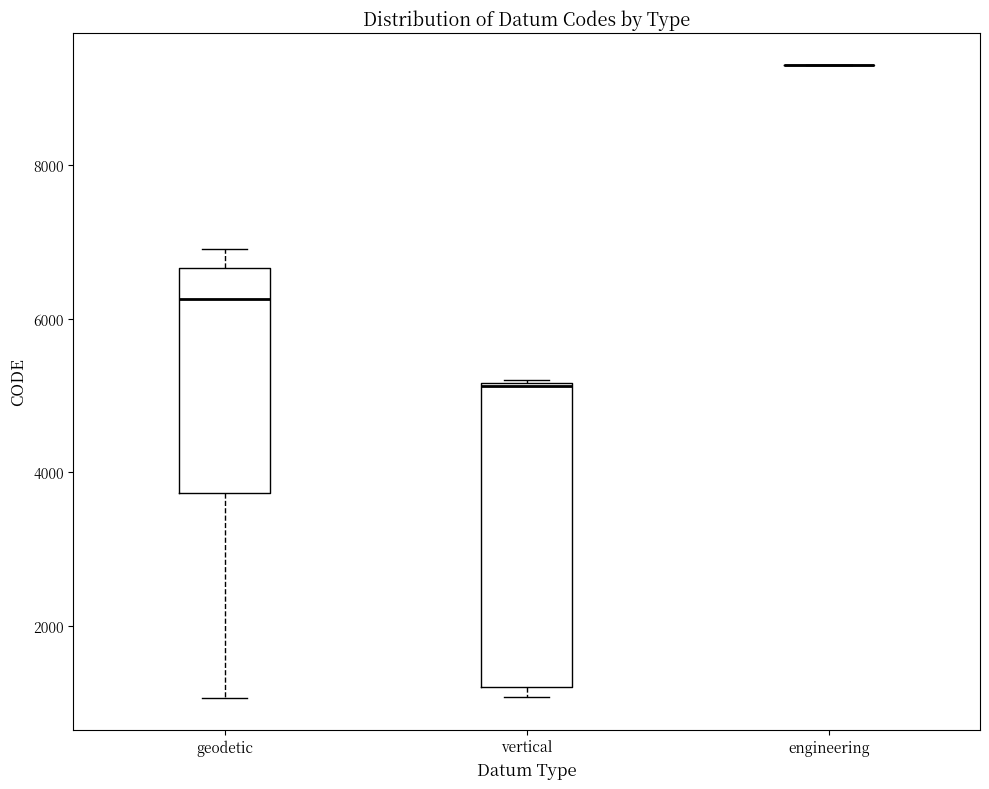

Which box is the tallest, from its lower edge to its upper edge?

vertical